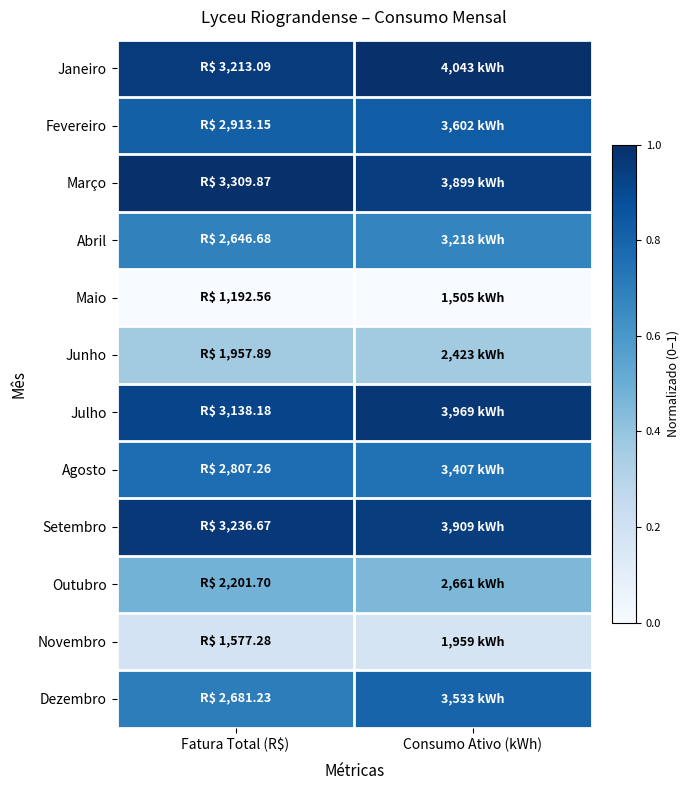

What is the spread (max minus min) of values at Consumo Ativo (kWh)?

1.0